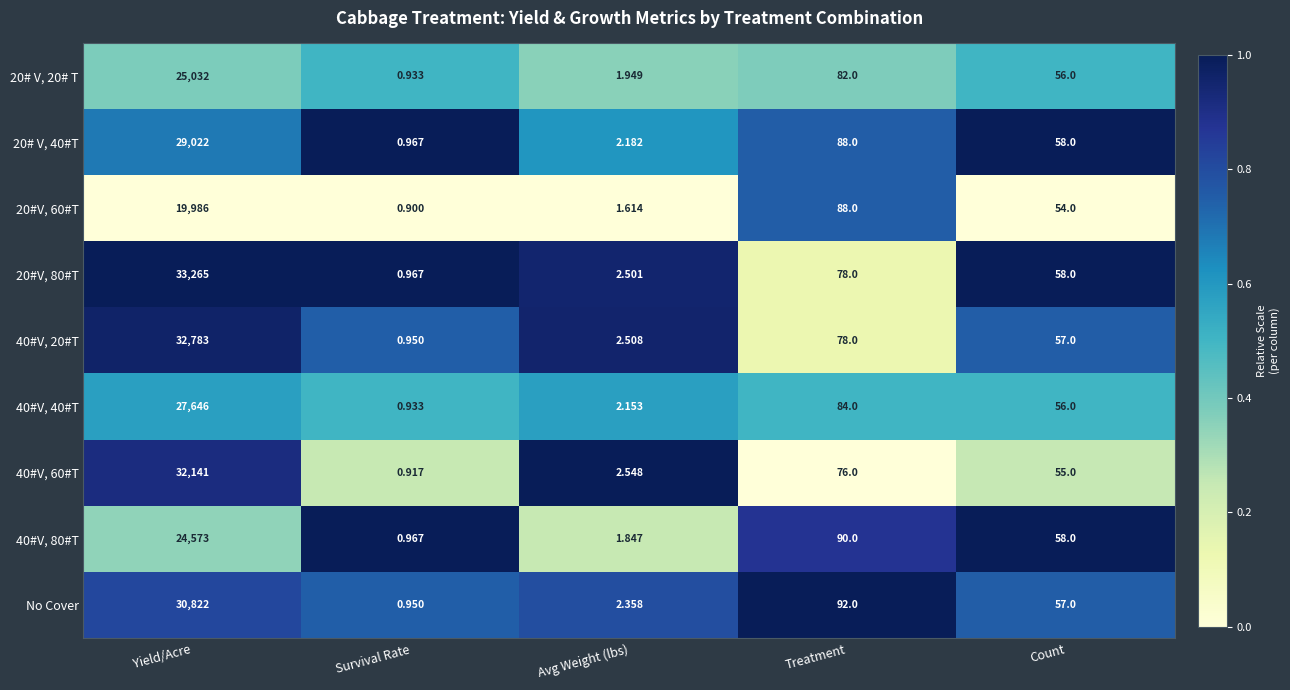

Between Yield/Acre and Avg Weight (lbs), which series saw the biggest shift?

20#V, 80#T